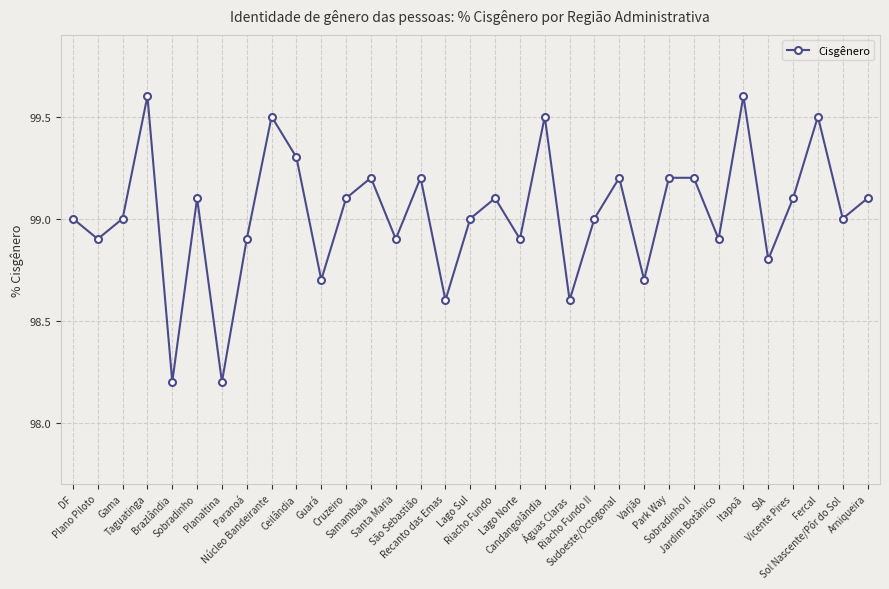

What is the difference between the second highest and second lowest values?

1.4